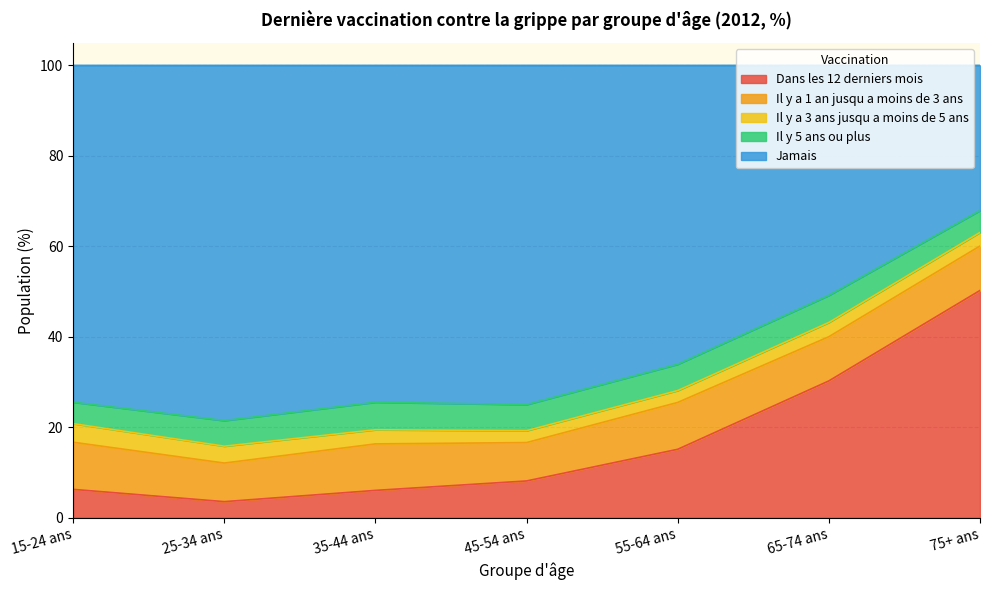

At how many categories does at least one series exceed 59?

5